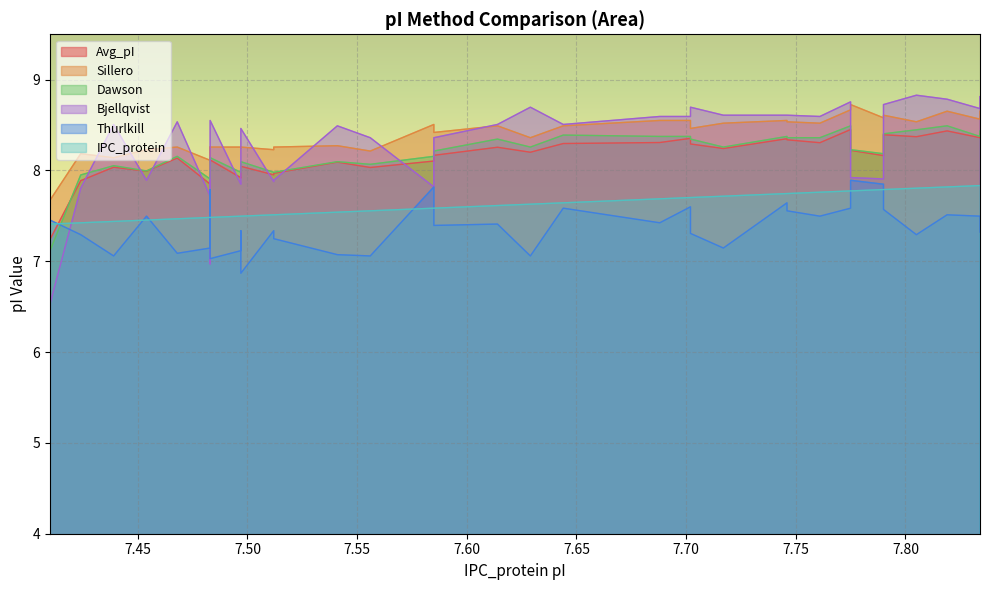

Where do Bjellqvist and IPC_protein first cross each other?

7.41 and 7.41